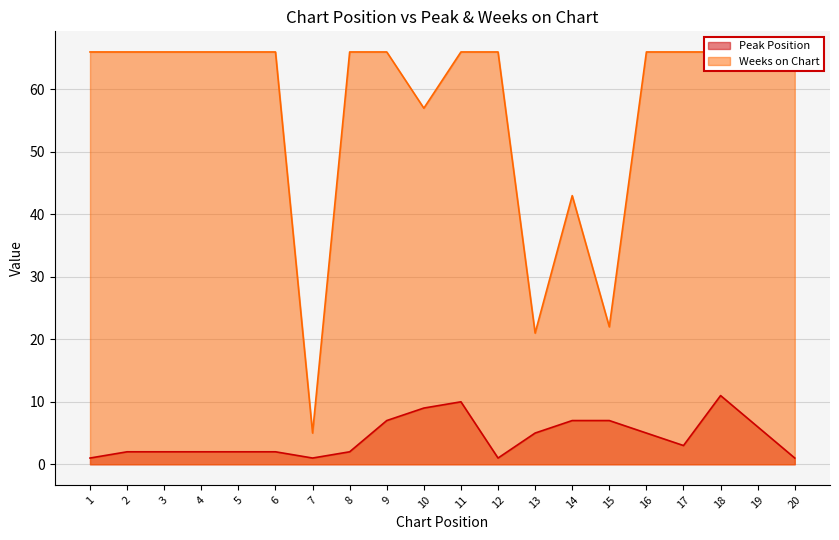

Where is the first local maximum for Peak Position?

11